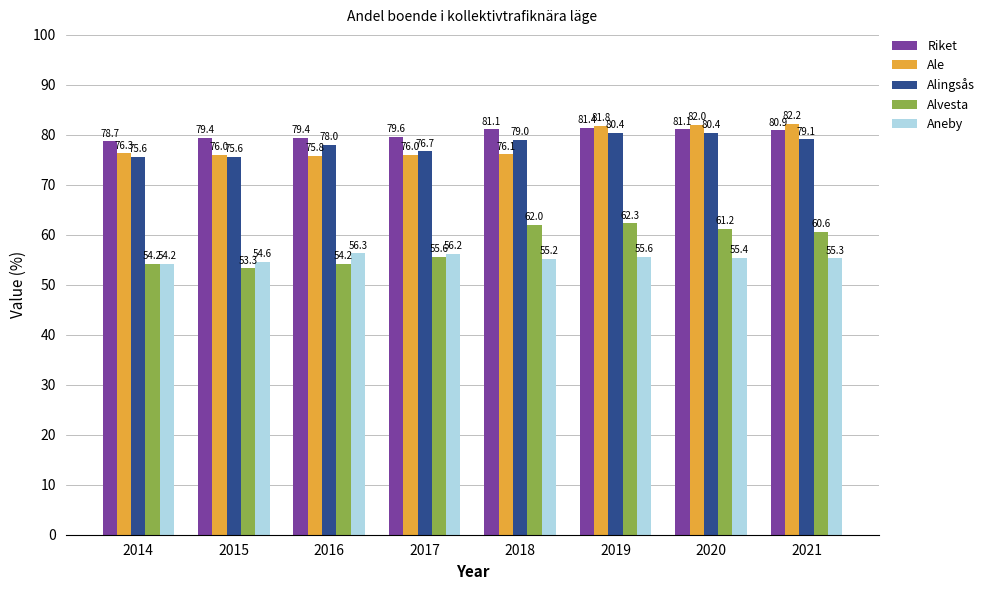

Rank the series by their maximum value, from lowest to highest.

Aneby, Alvesta, Alingsås, Riket, Ale